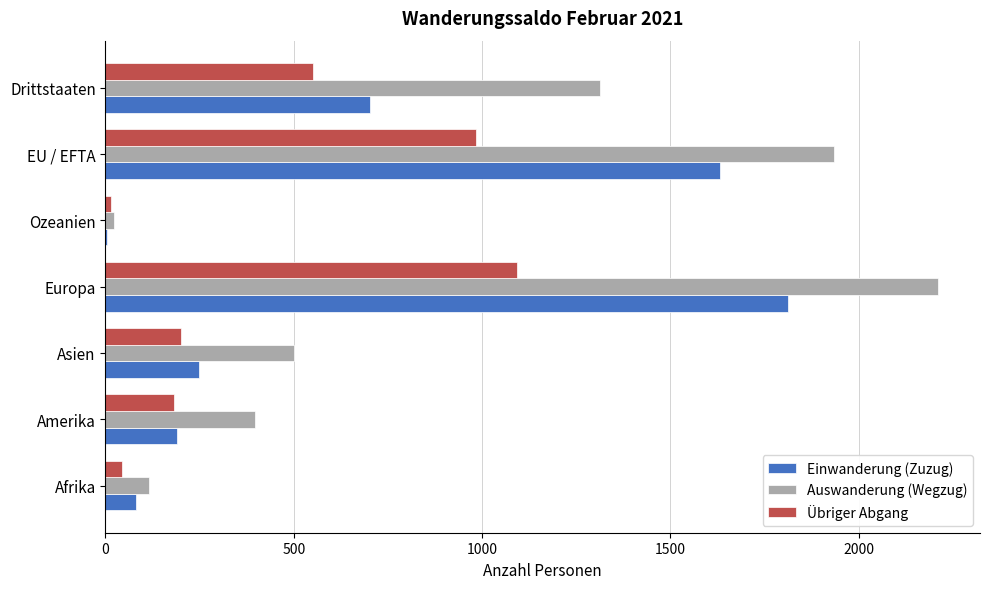

Between Asien and Drittstaaten, which series saw the biggest shift?

Auswanderung (Wegzug)